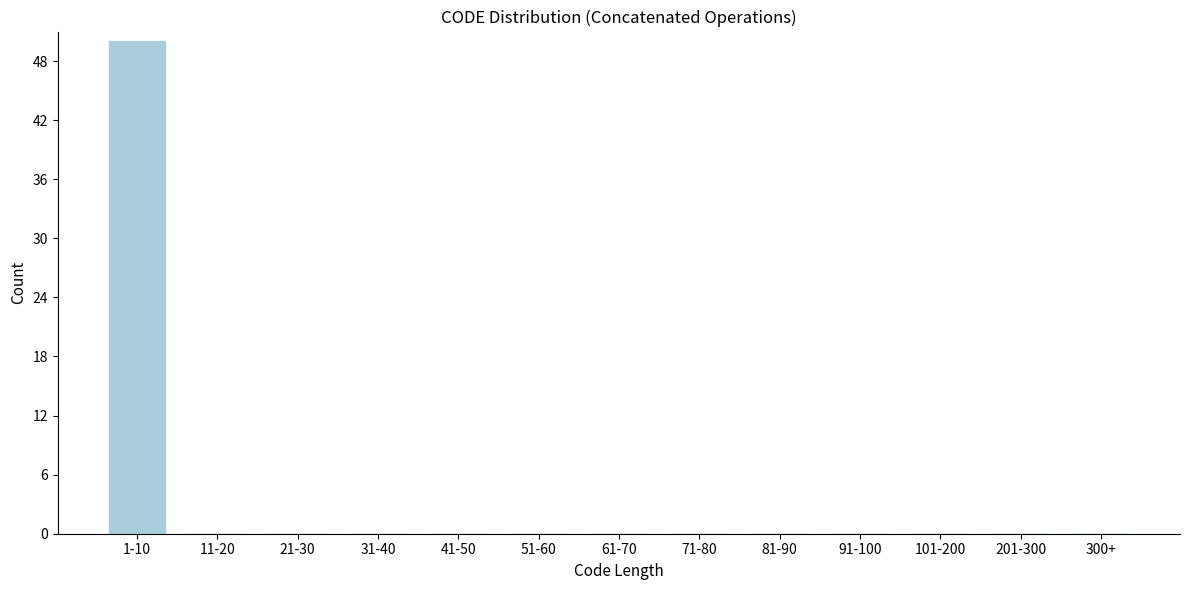

Reading left to right, extract all data points from this chart.

1-10=50	11-20=0	21-30=0	31-40=0	41-50=0	51-60=0	61-70=0	71-80=0	81-90=0	91-100=0	101-200=0	201-300=0	300+=0